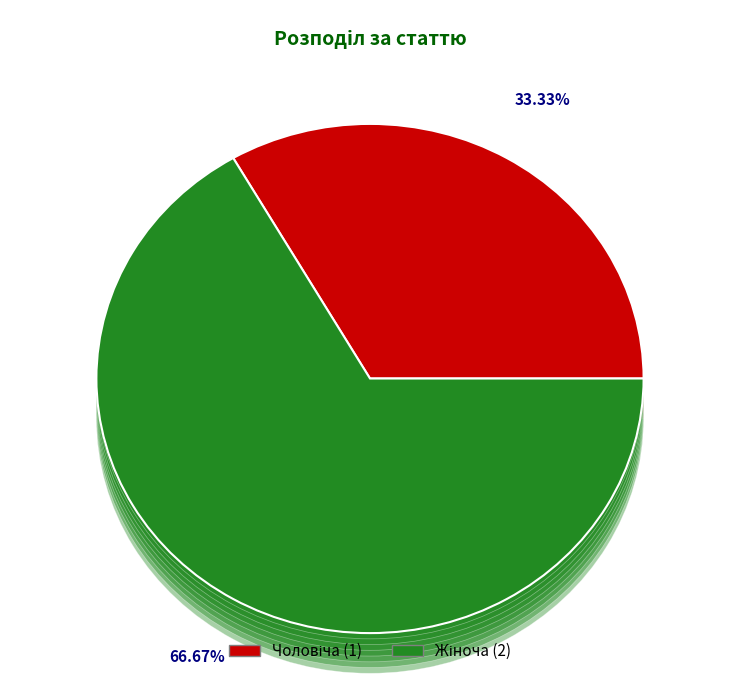

How many segments does this pie chart have?

2